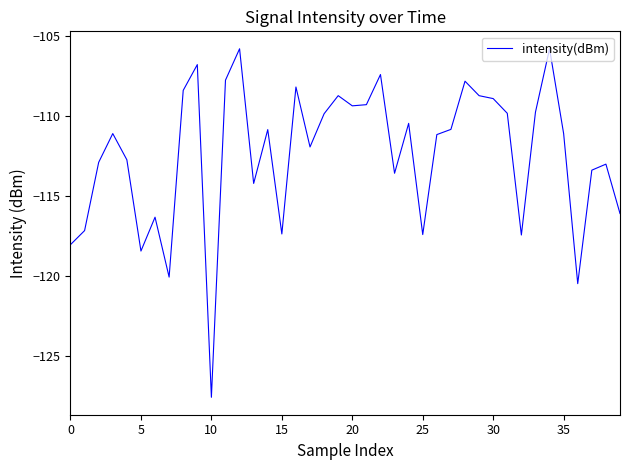

What is the difference between the maximum and second lowest values?

14.7